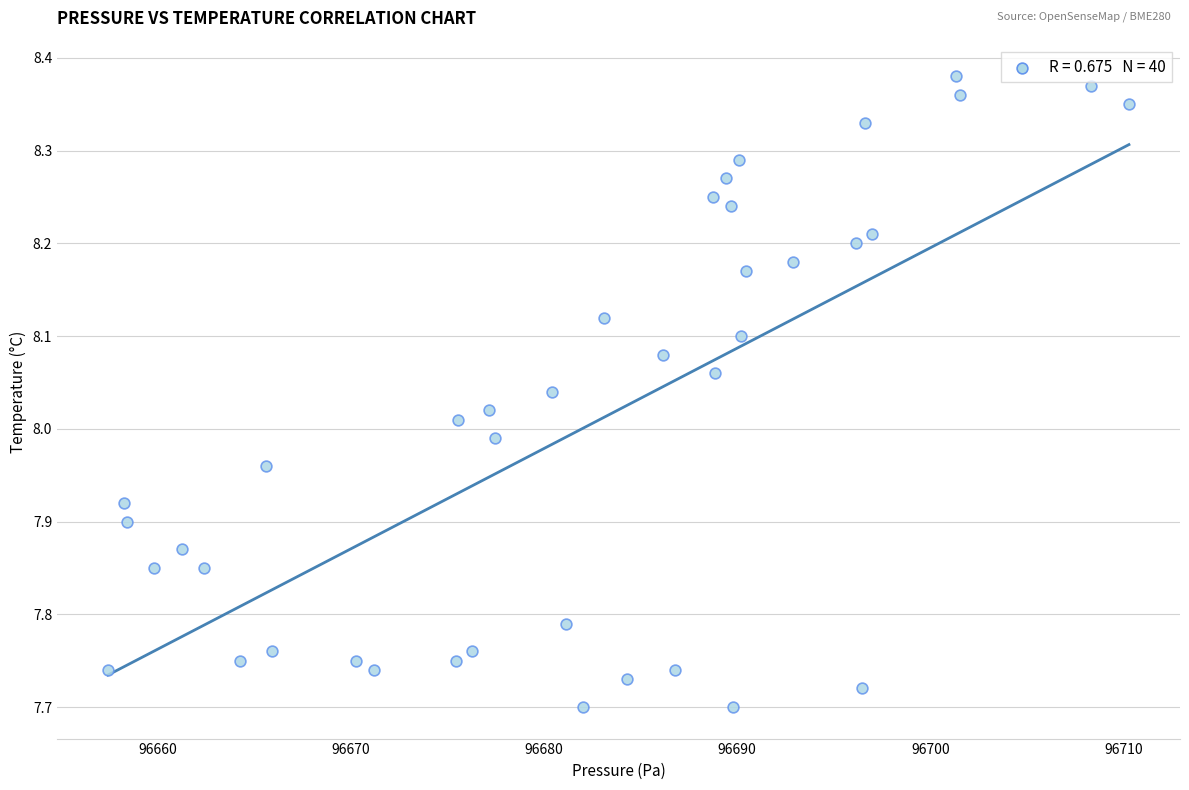

What is the range of X values (max minus min)?

52.8